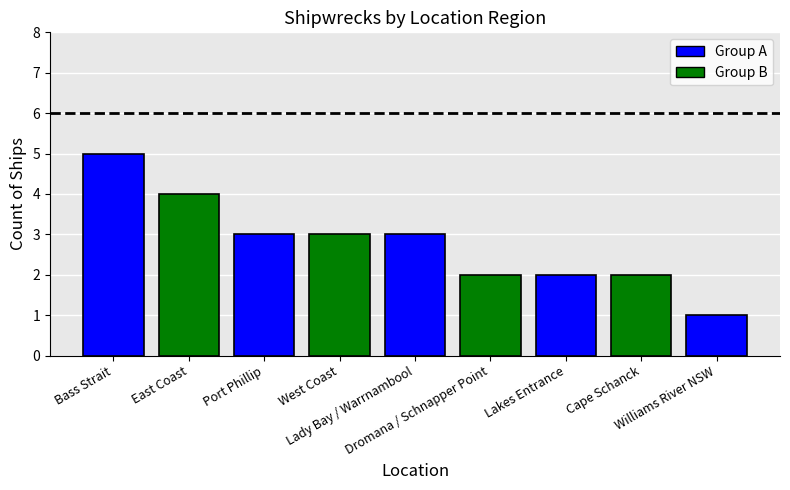

The value at Port Phillip is 4. True or false?

False